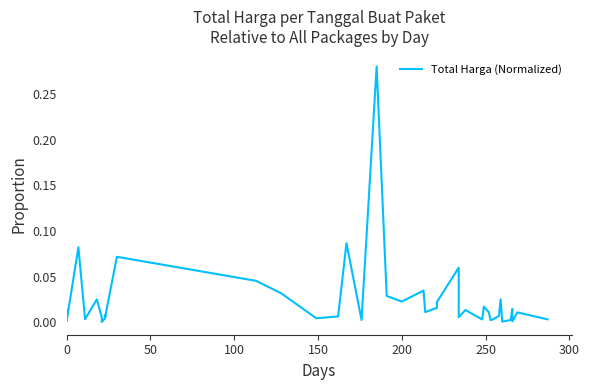

Reading left to right, list all the values displayed in this chart.

0.0	0.0	0.1	0.0	0.0	0.0	0.0	0.0	0.0	0.0	0.1	0.0	0.0	0.0	0.0	0.1	0.0	0.3	0.0	0.0	0.0	0.0	0.0	0.0	0.1	0.0	0.0	0.0	0.0	0.0	0.0	0.0	0.0	0.0	0.0	0.0	0.0	0.0	0.0	0.0